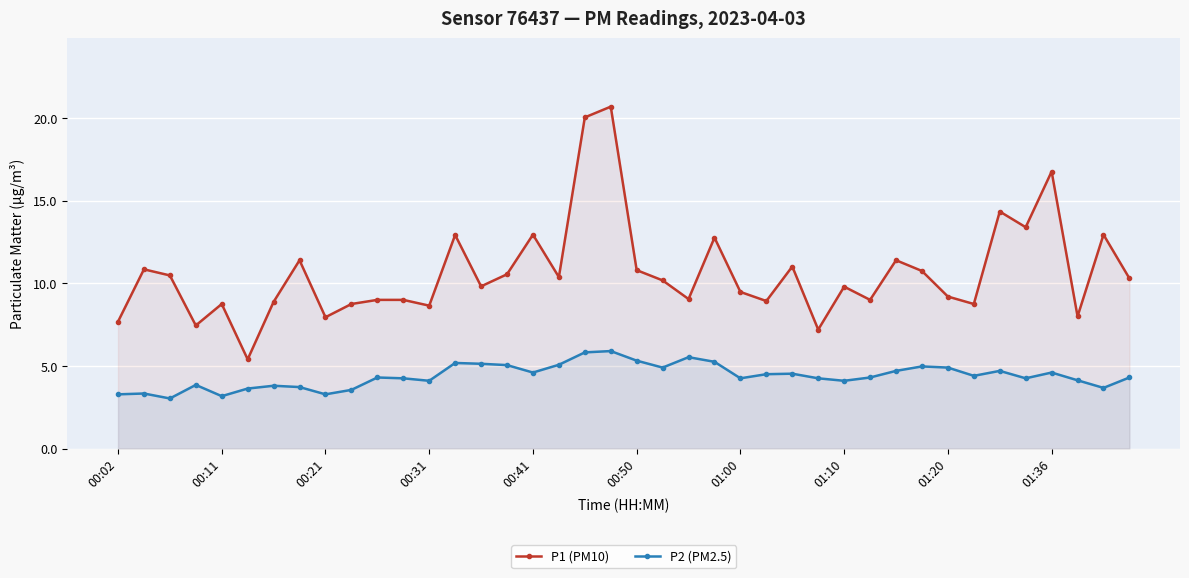

True or false: P1 (PM10) and P2 (PM2.5) intersect in this chart.

False